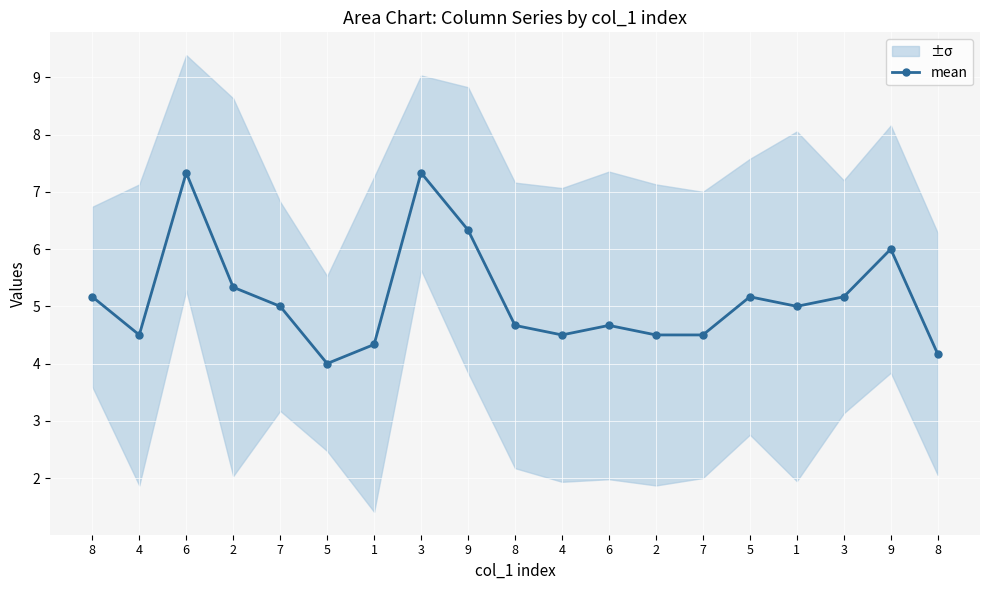

What is the ratio of the value at 6 to the value at 9?

1.2